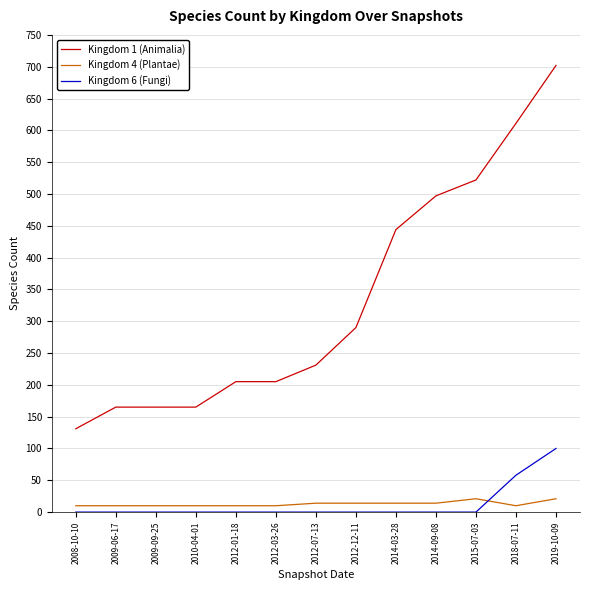

Between 2014-09-08 and 2018-07-11, which series saw the biggest shift?

Kingdom 1 (Animalia)